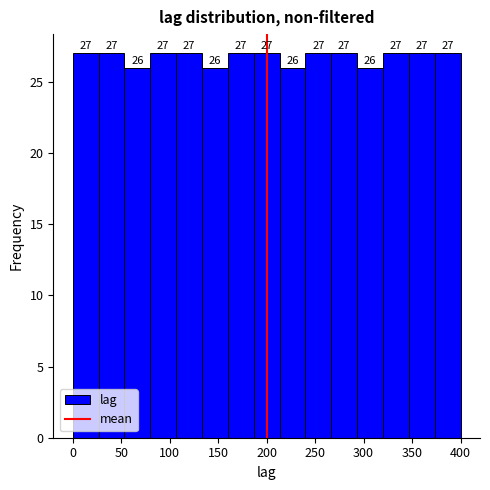

What is the height of the bar covering 105 to 135 on the x-axis? The bar edges are not printed on the chart, so give them approximately, as read against the axis.

27